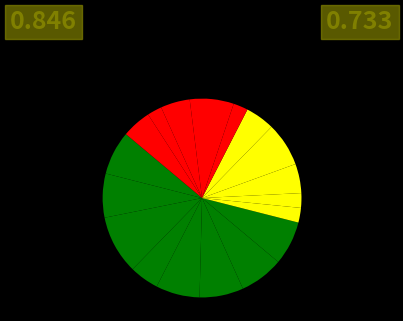

Count the number of slices in the pie.

18